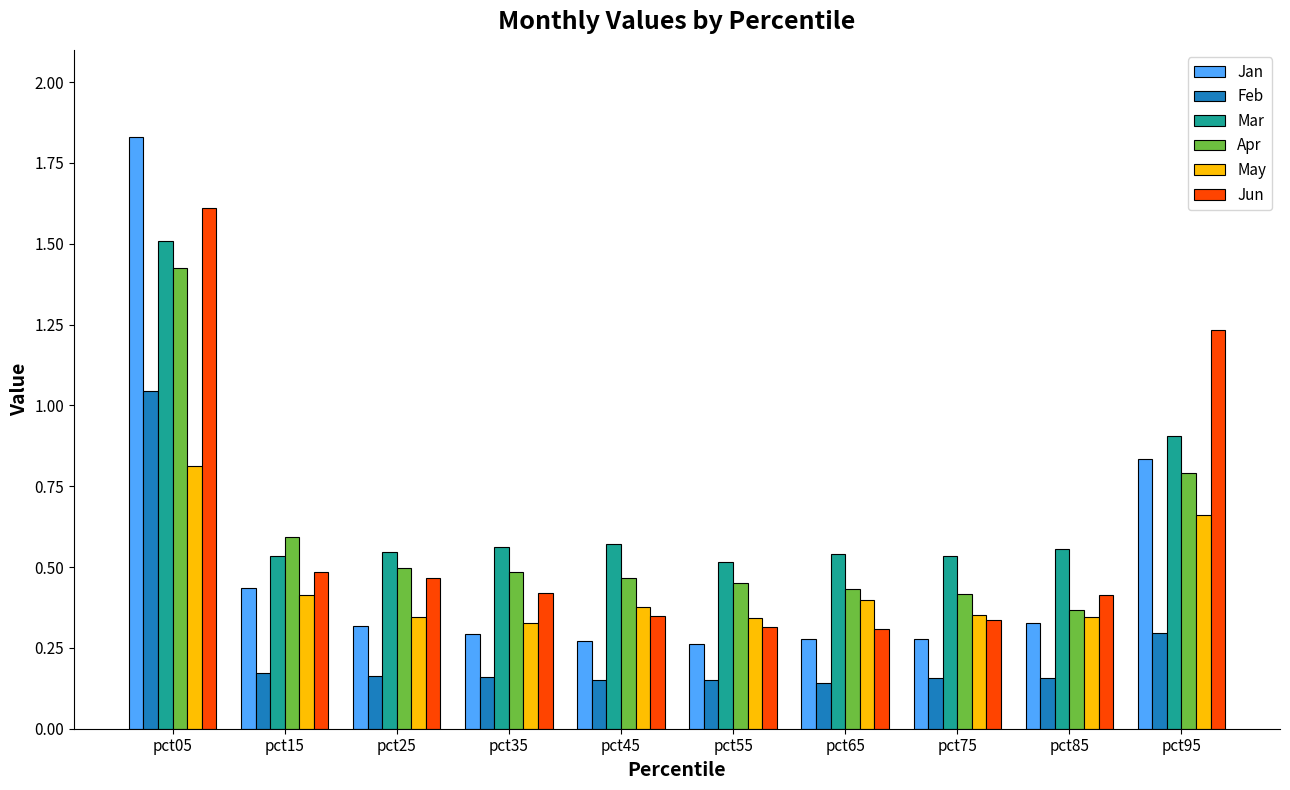

Which series has the widest spread of values?

Jan